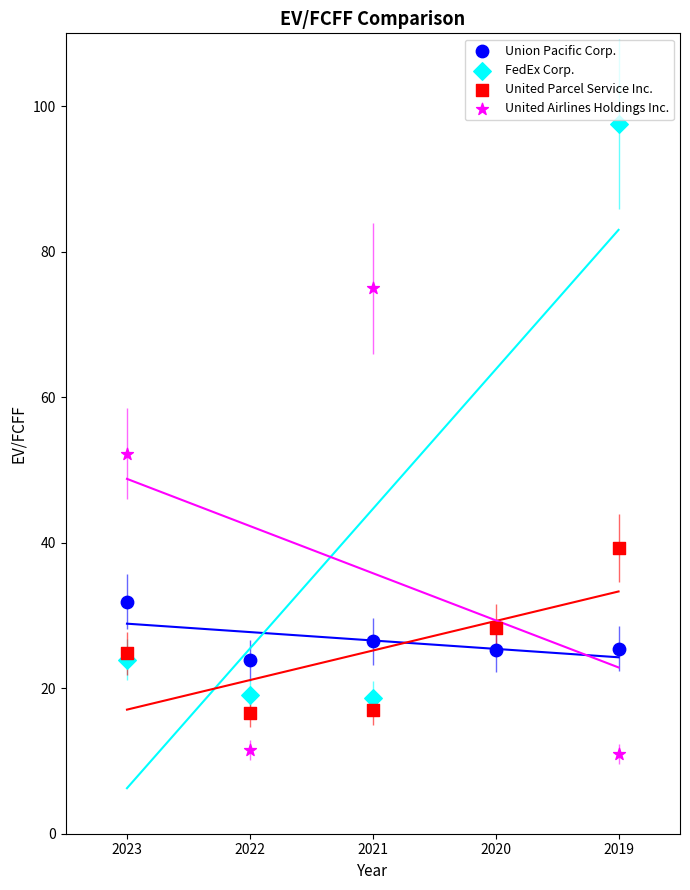

What are all the series names shown in the legend?

Union Pacific Corp., FedEx Corp., United Parcel Service Inc., United Airlines Holdings Inc.